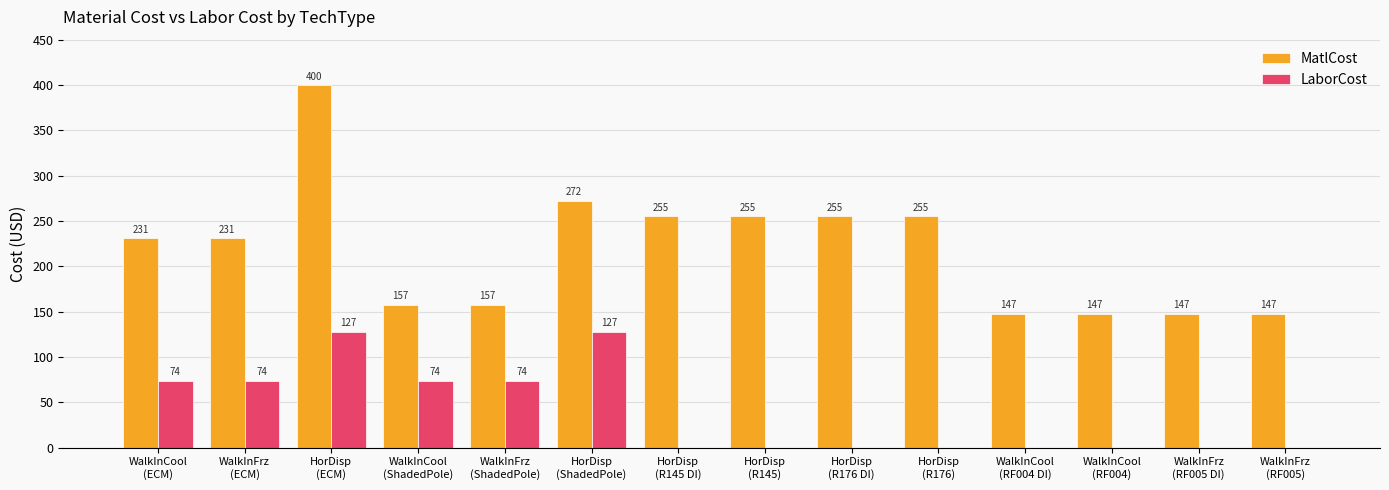

What is the maximum value shown in the chart?

399.5